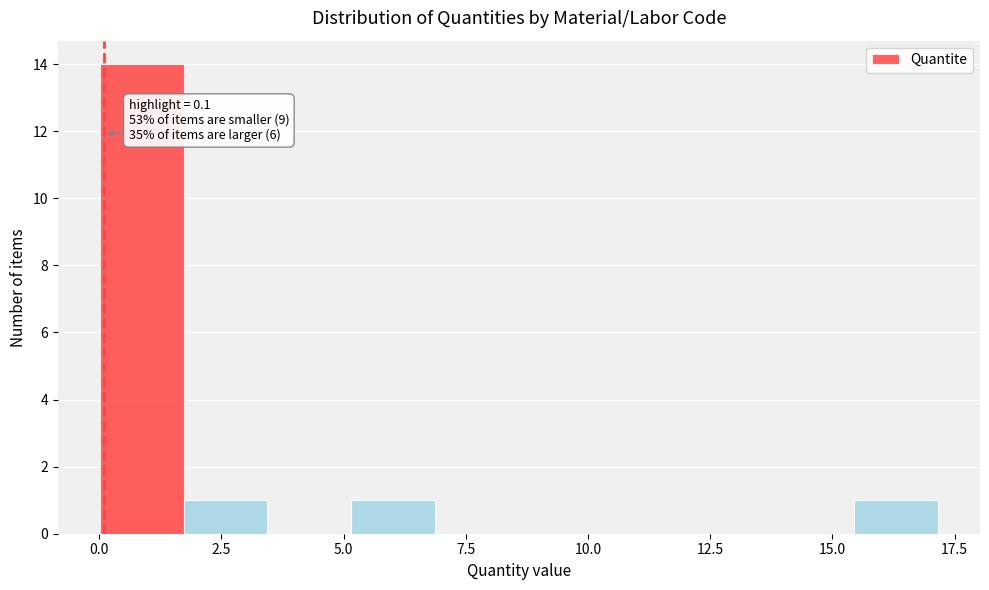

Around what value on the x-axis is the tallest bar? Give the approximate position of its centre, as read against the axis.

1.0